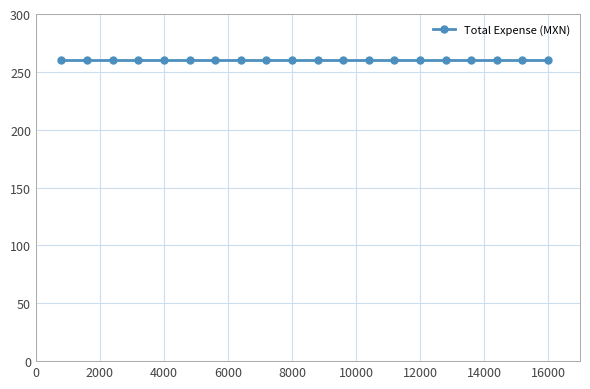

Which label corresponds to the largest value in the chart?

1